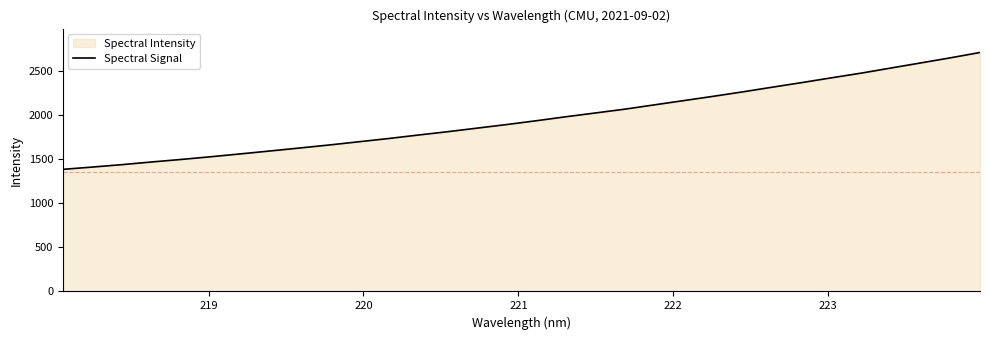

What is the greatest value displayed?

2704.5